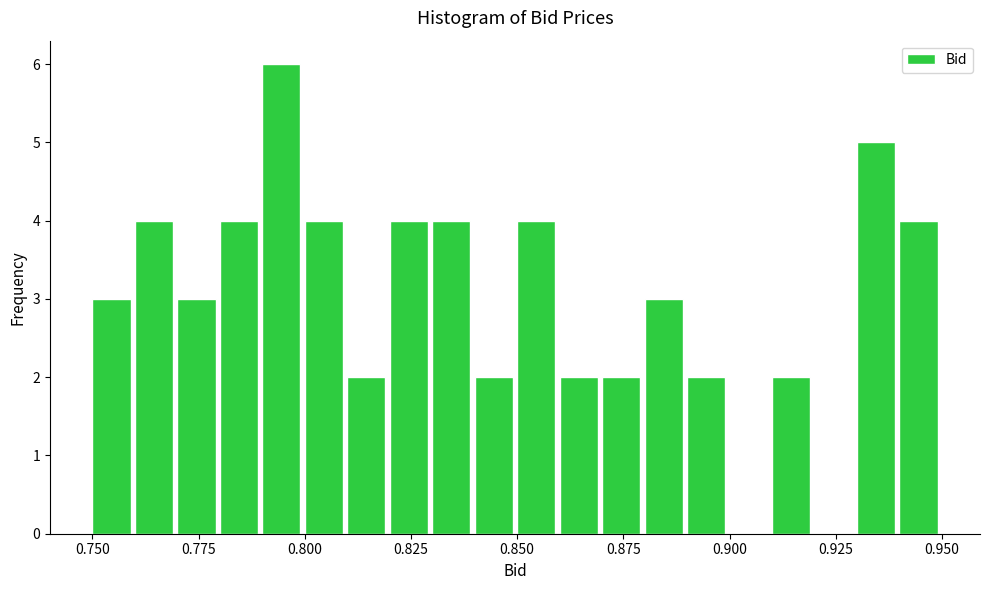

Around what value on the x-axis is the tallest bar? Give the approximate position of its centre, as read against the axis.

0.795